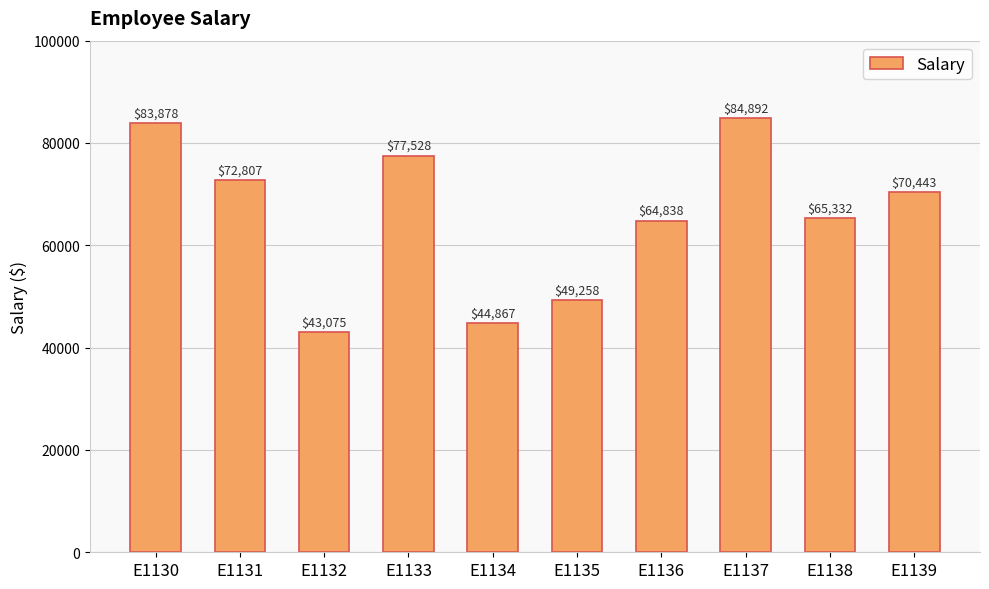

What is the value of the 6th bar from the left?

49258